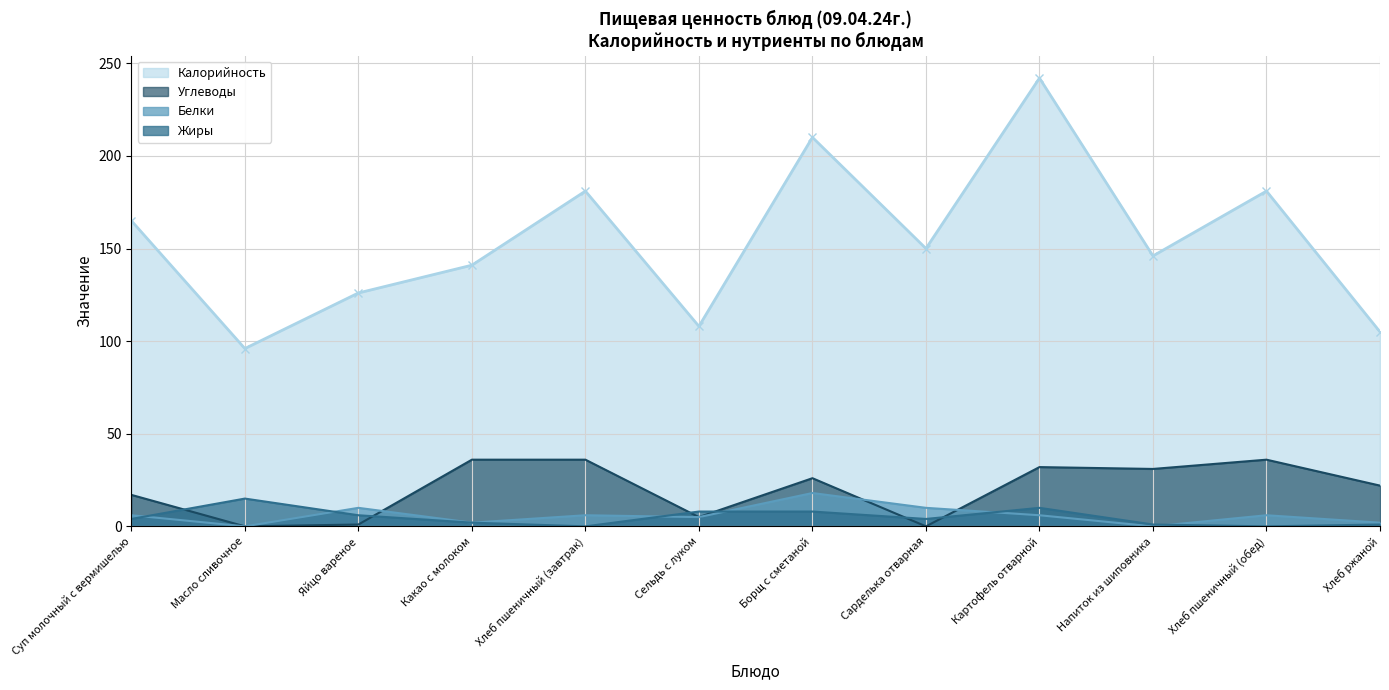

What is the total value across all series at Хлеб пшеничный (завтрак)?

223